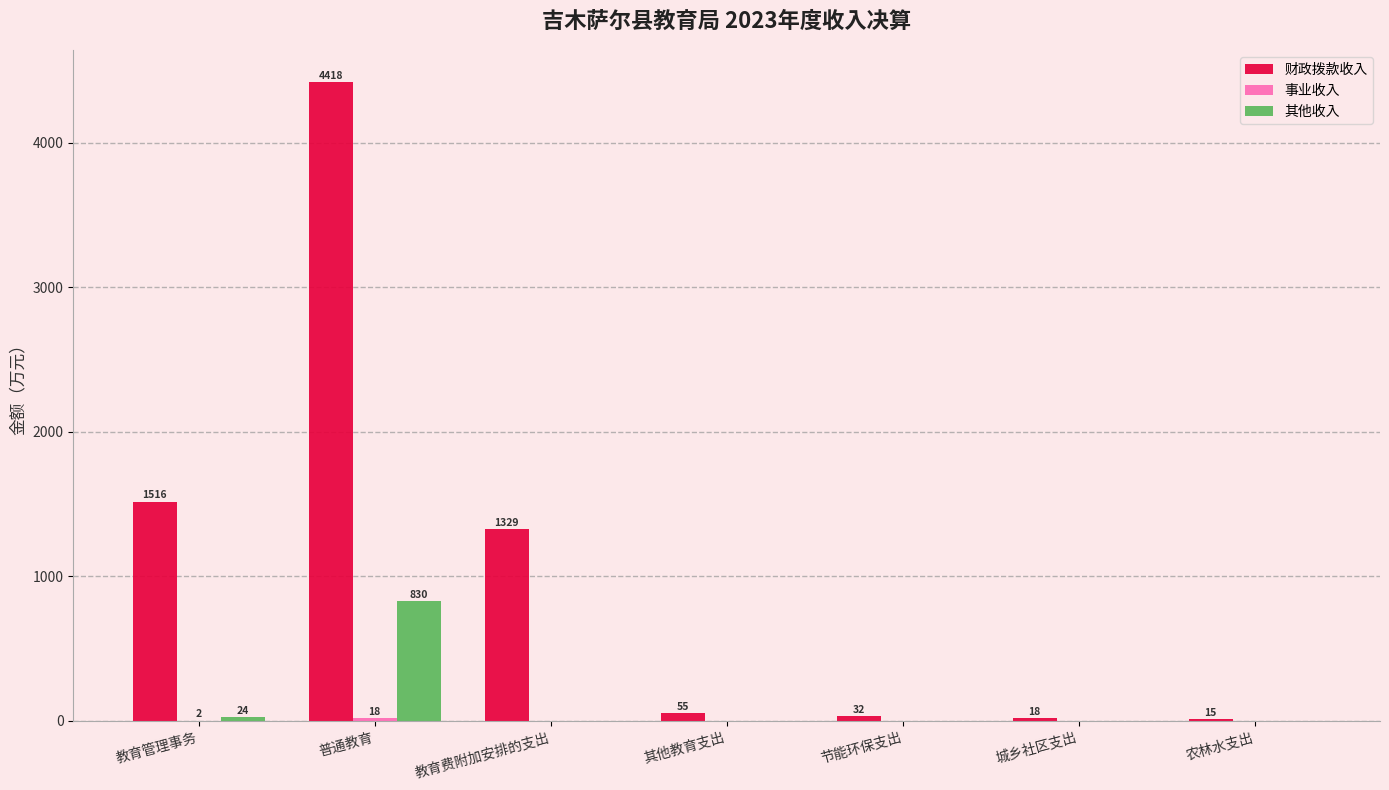

The 财政拨款收入 series shows 15.0 at 农林水支出. True or false?

True